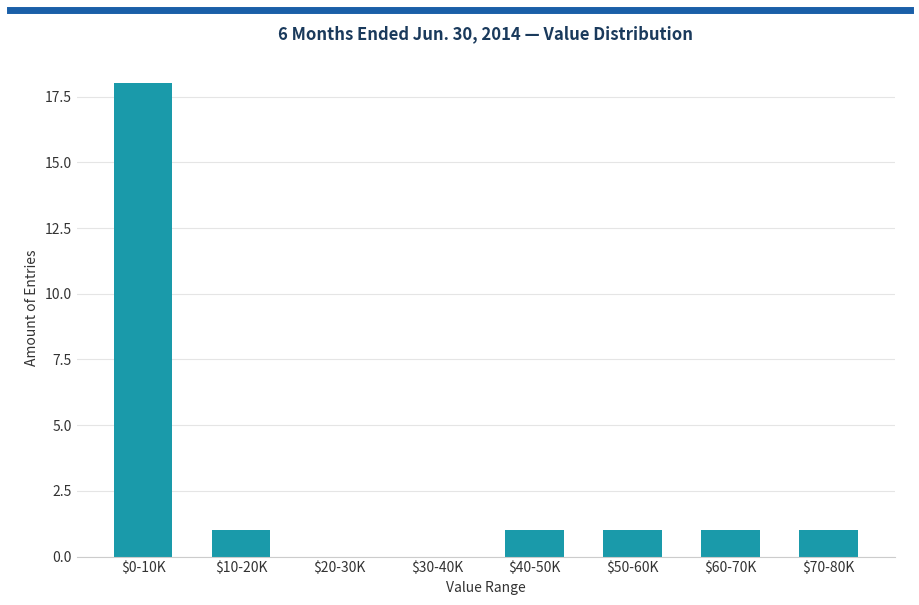

What is the sum of all values?

23